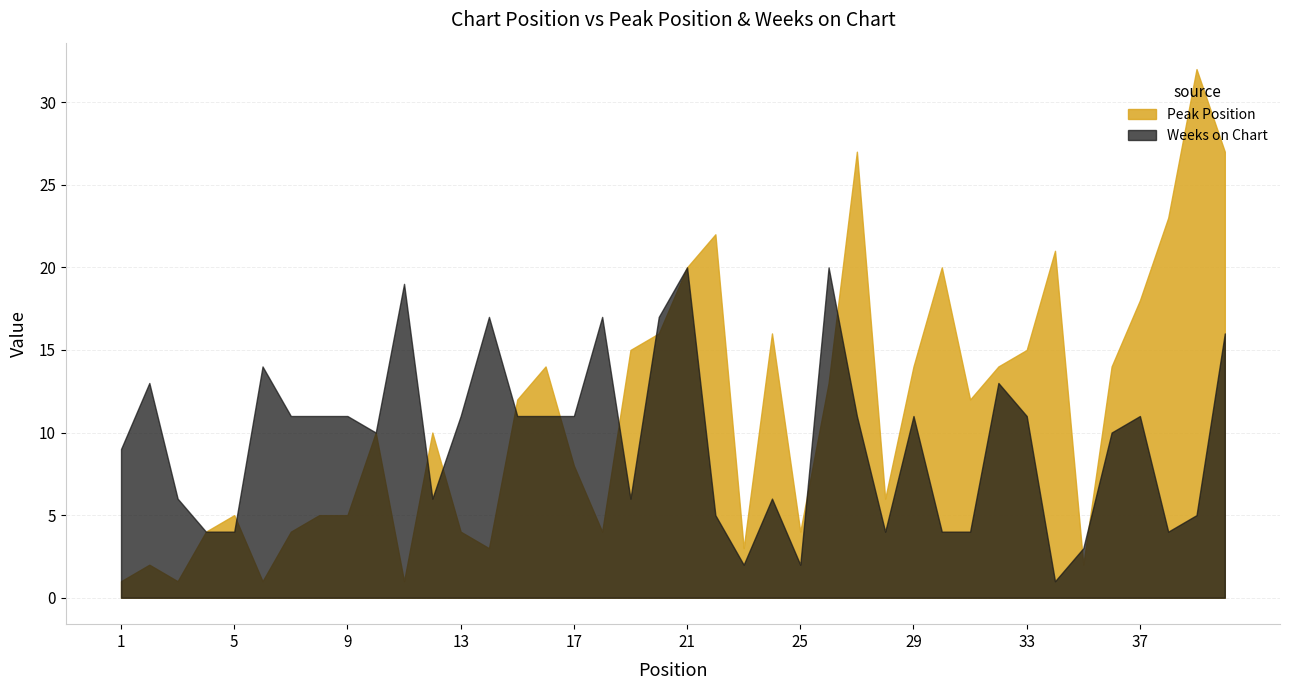

Does the chart have visible grid lines?

Yes